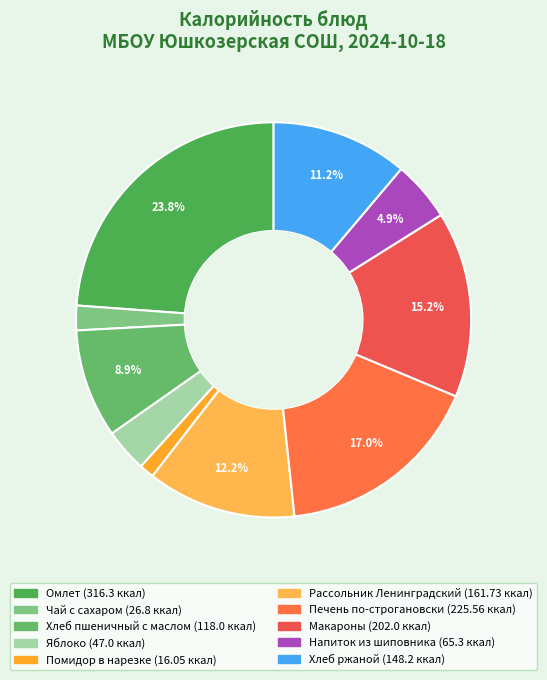

Between Помидор в нарезке and Яблоко, which is larger?

Яблоко